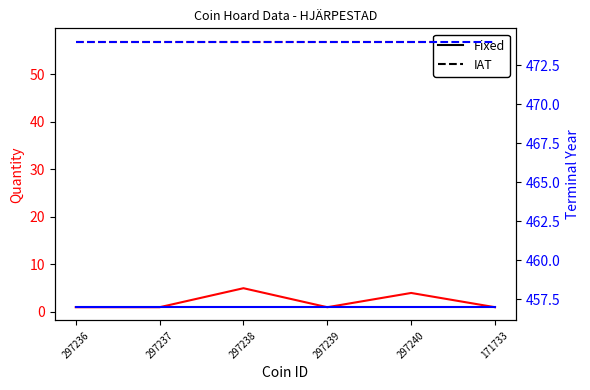

Which series has the widest spread of values?

Quantity (Fixed)